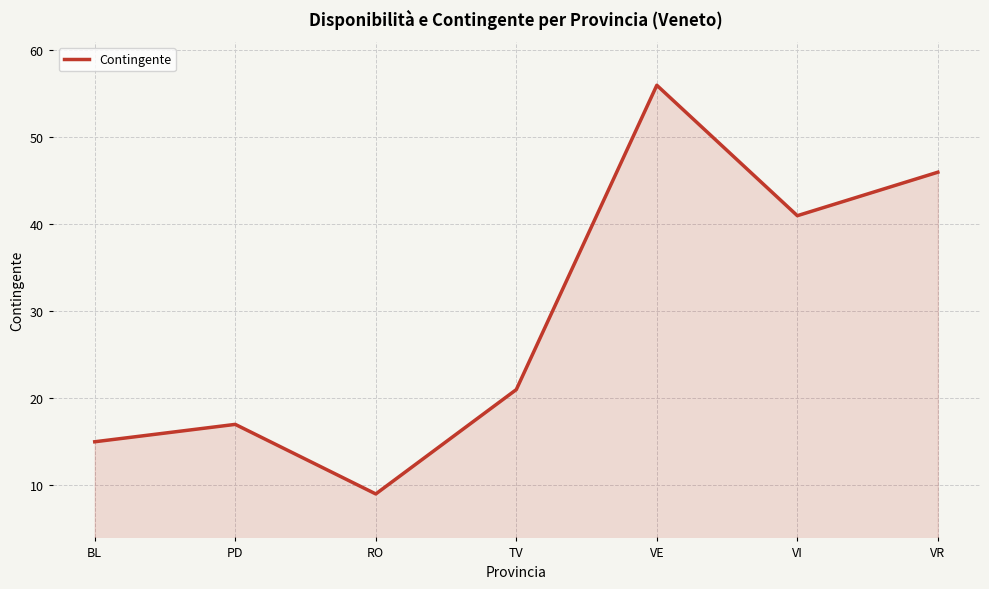

List the labels in order of value, smallest first.

RO, BL, PD, TV, VI, VR, VE